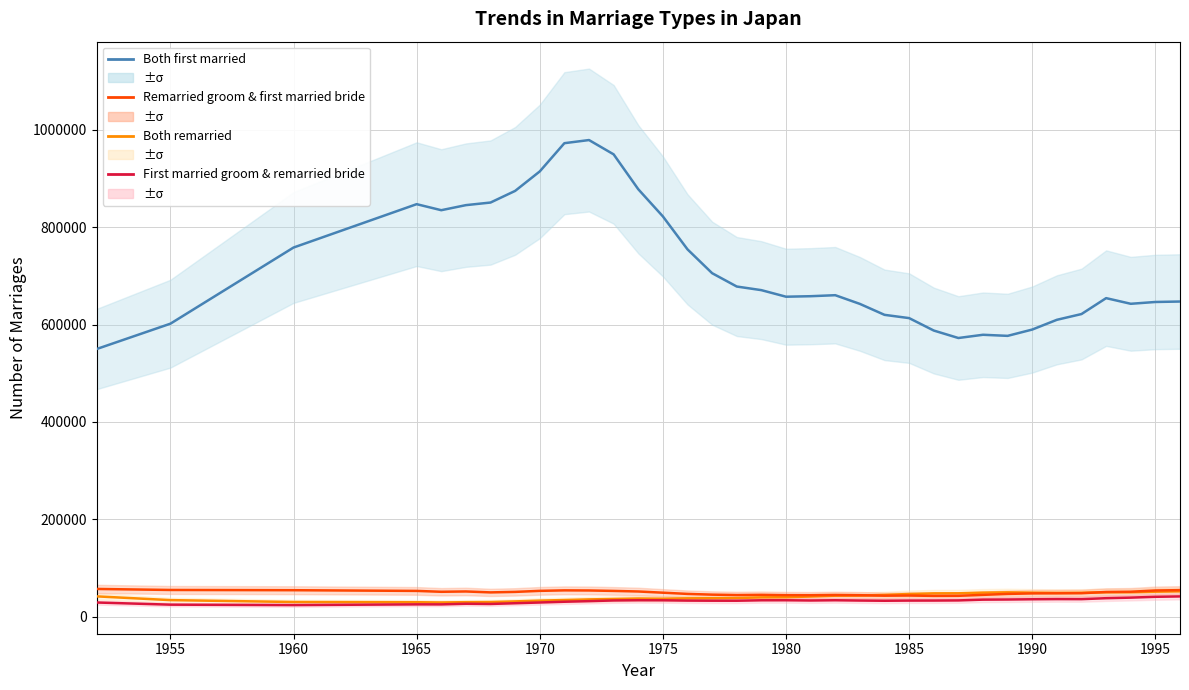

Is the value of Both first married at 31 greater than the value of First married groom & remarried bride at 15?

Yes